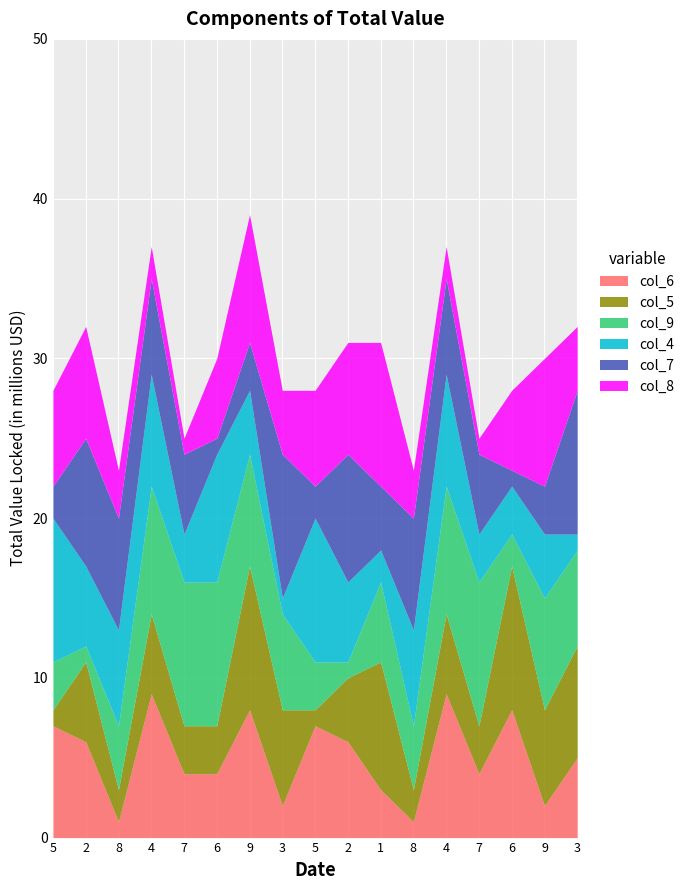

The col_4 series shows 3 at 5. True or false?

False